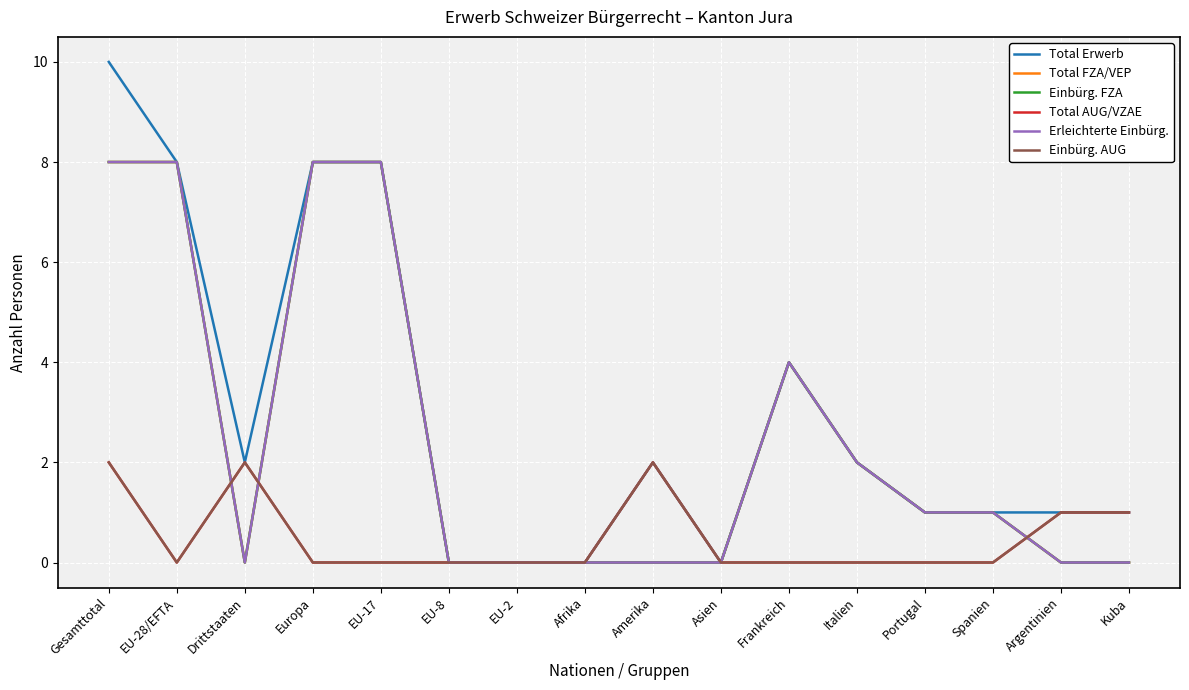

Which series ends up on top after the final intersection of Einbürg. AUG and Einbürg. FZA?

Einbürg. AUG